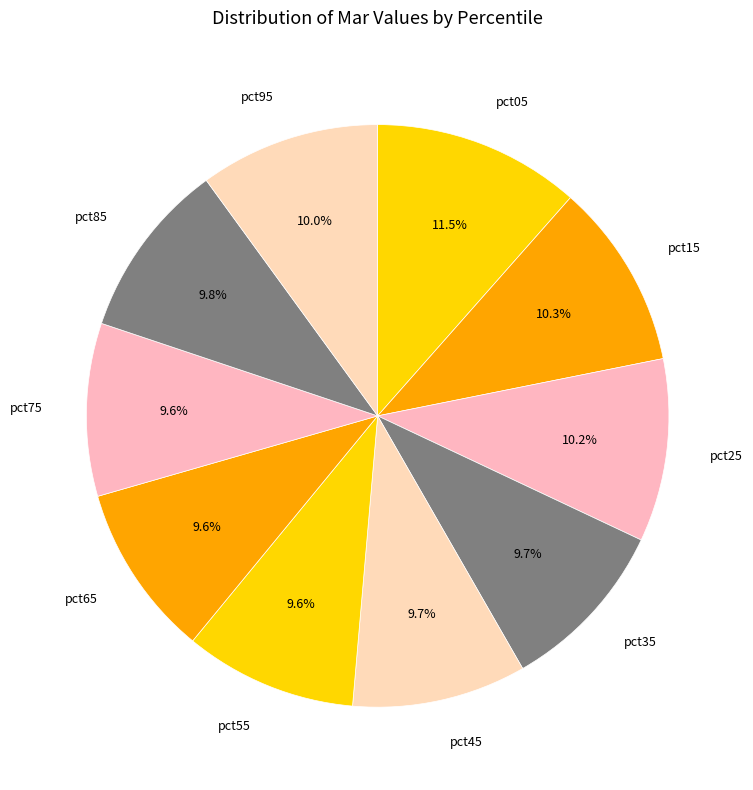

Does any single category account for the majority?

No